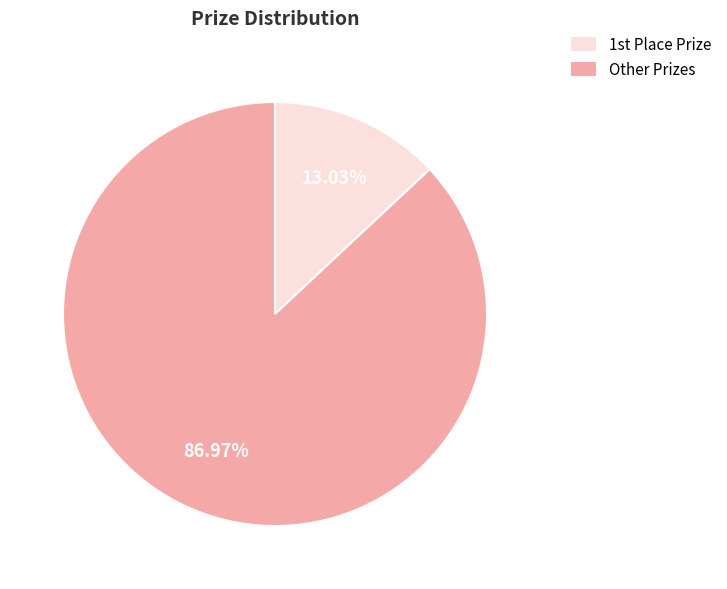

Which category has the biggest portion of the pie?

Other Prizes